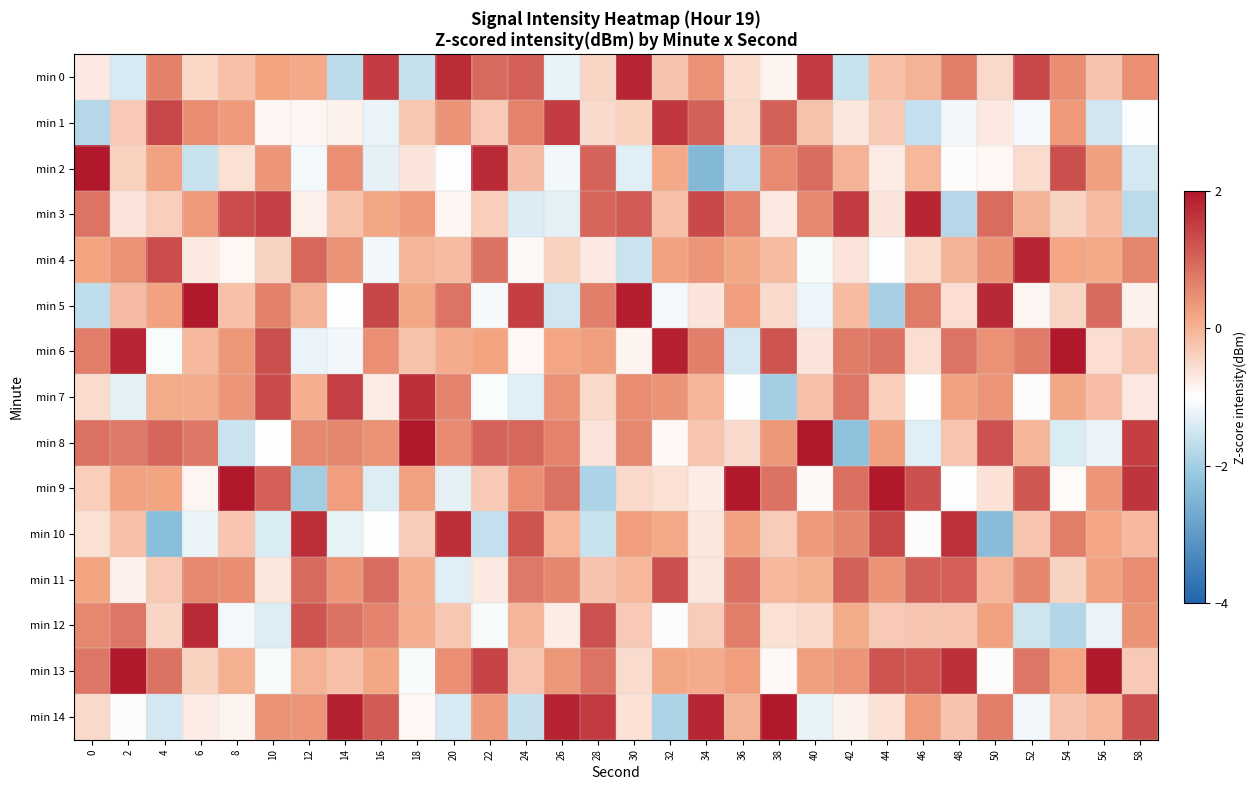

Which series has the largest total across all categories?

min 13